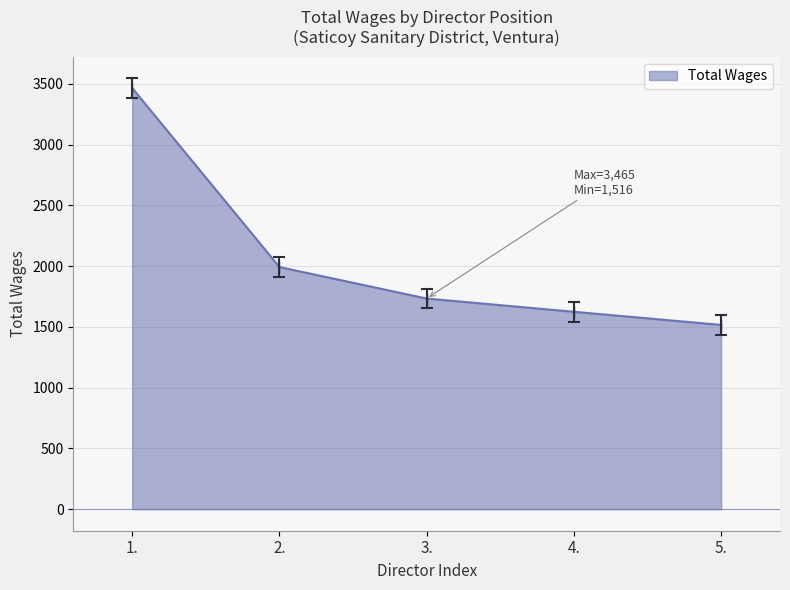

True or false: the data shows 1124 at 2..

False